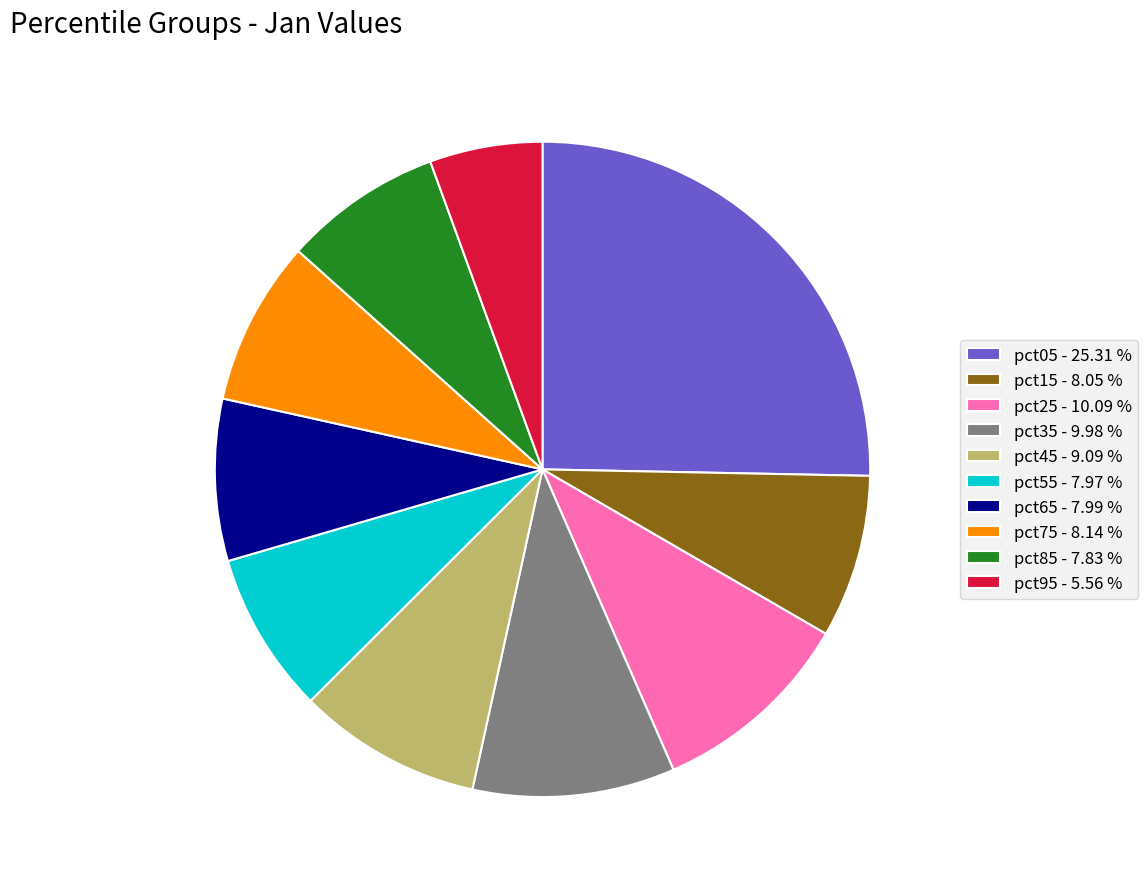

Does pct95 - 5.56 % represent more than half of the total?

No